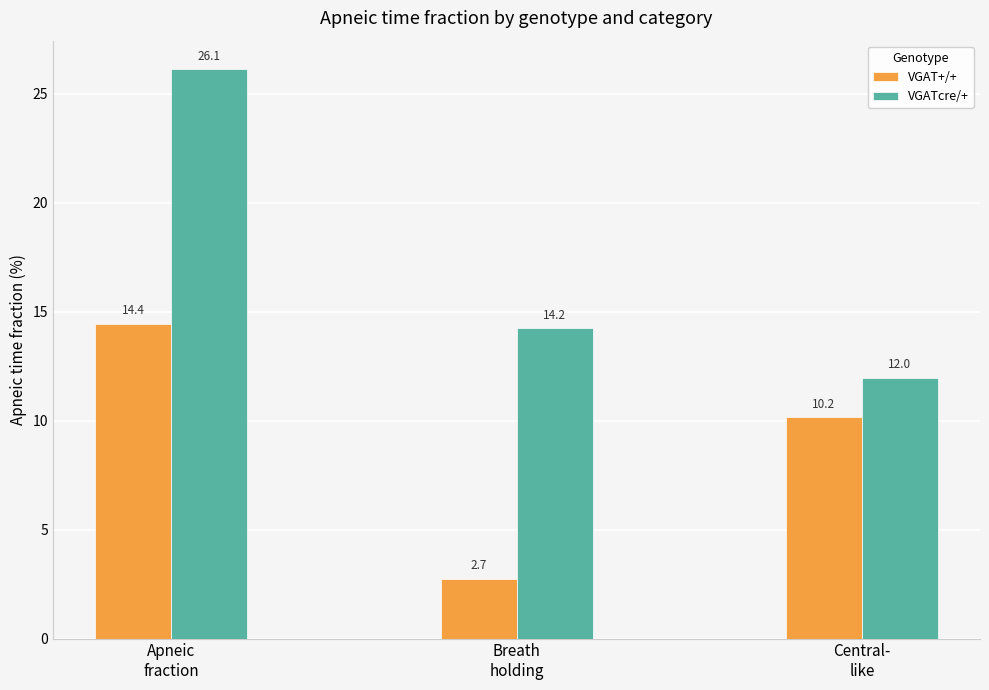

List the series in order of their overall mean, highest first.

VGATcre/+, VGAT+/+